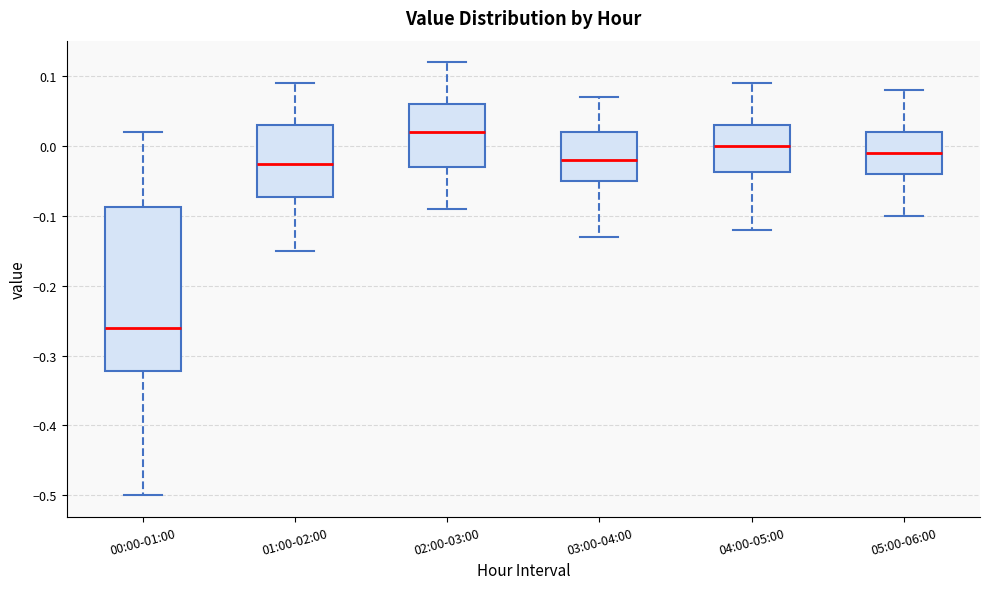

Which box is the tallest, from its lower edge to its upper edge?

00:00-01:00